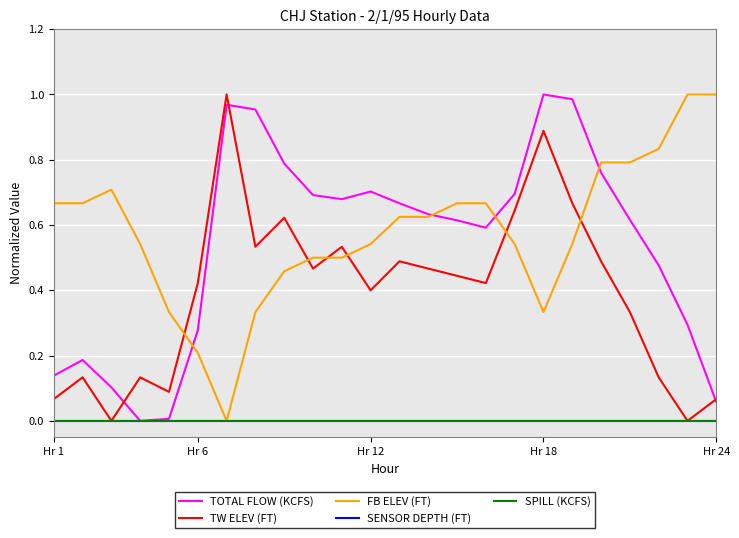

Where is SPILL (KCFS) nearest to the value 0?

Hr 1